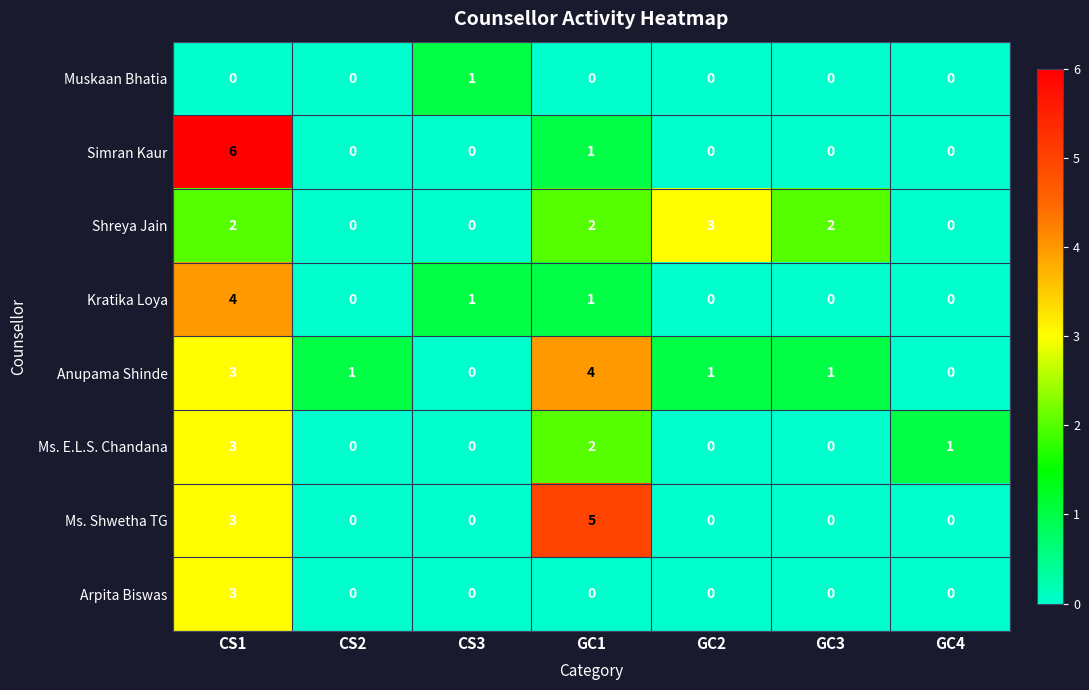

How many data points does each series have?

7